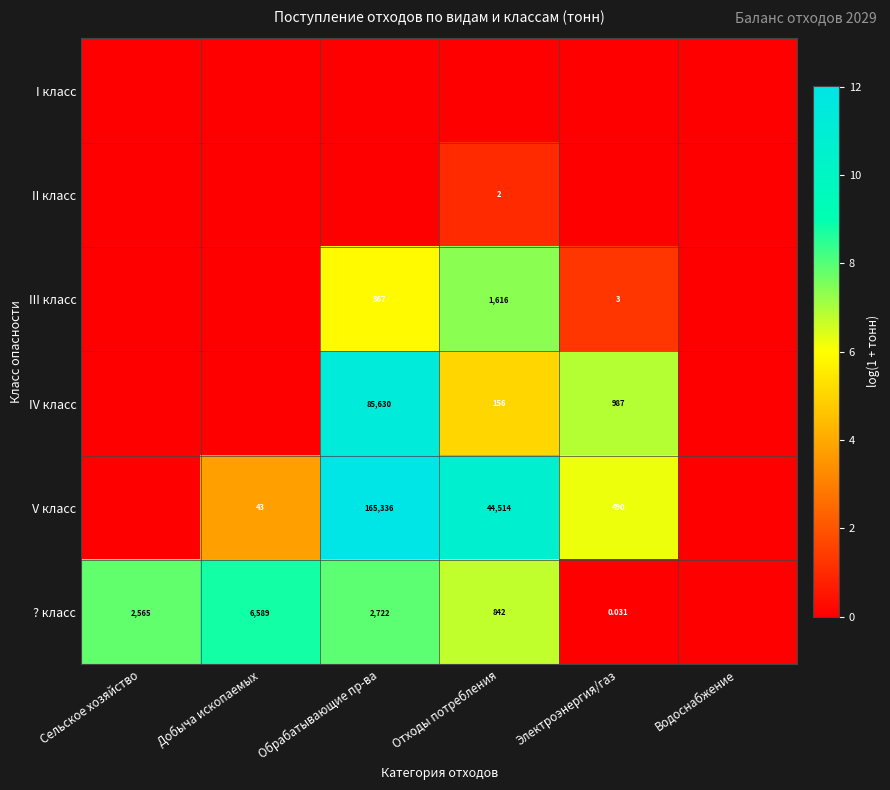

Is the value of ? класс at Электроэнергия/газ greater than the value of V класс at Обрабатывающие пр-ва?

No